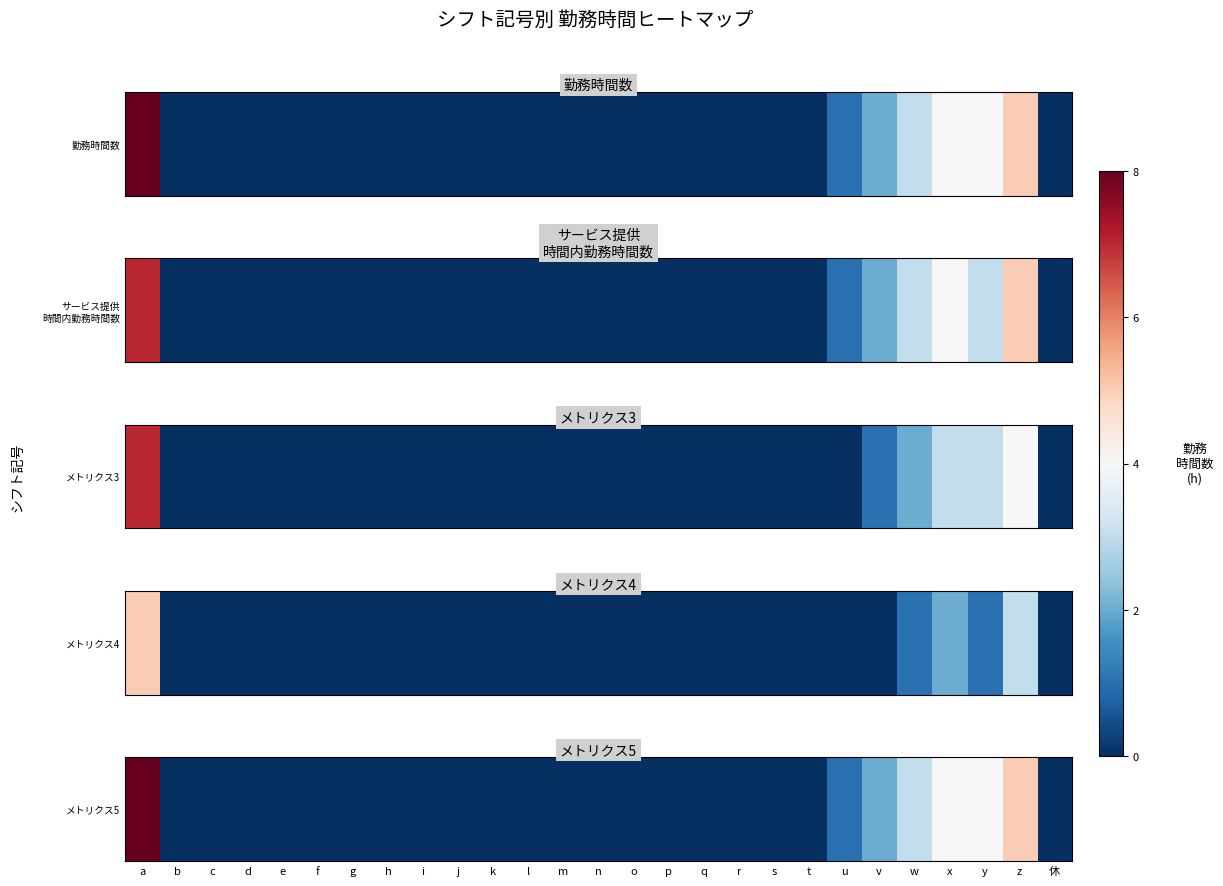

Where is the data nearest to the value 4?

x